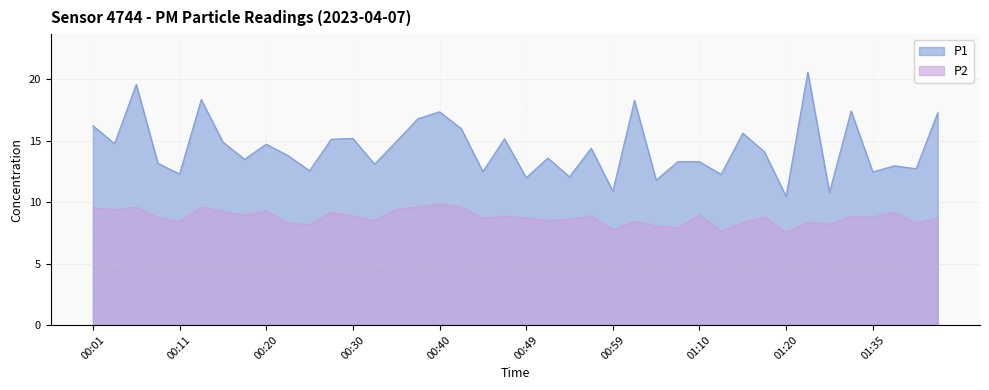

How many lines are shown in the chart?

2